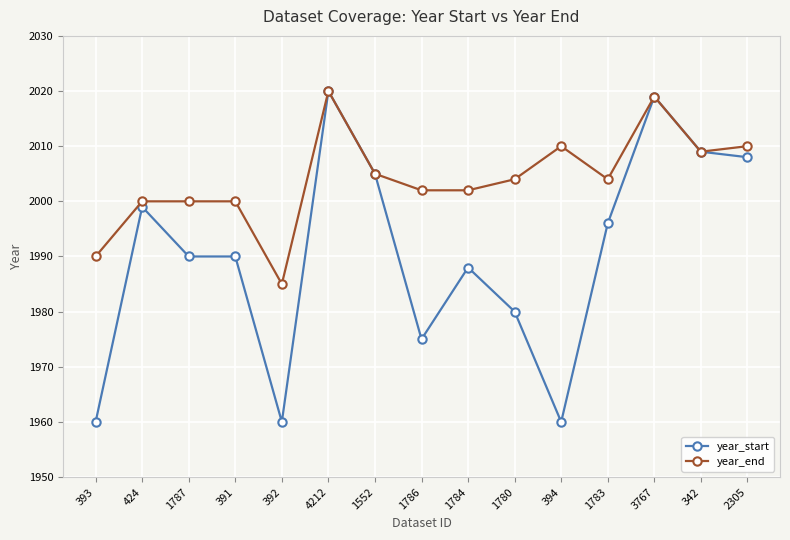

Is it true that year_start equals 2008 at 2305?

True